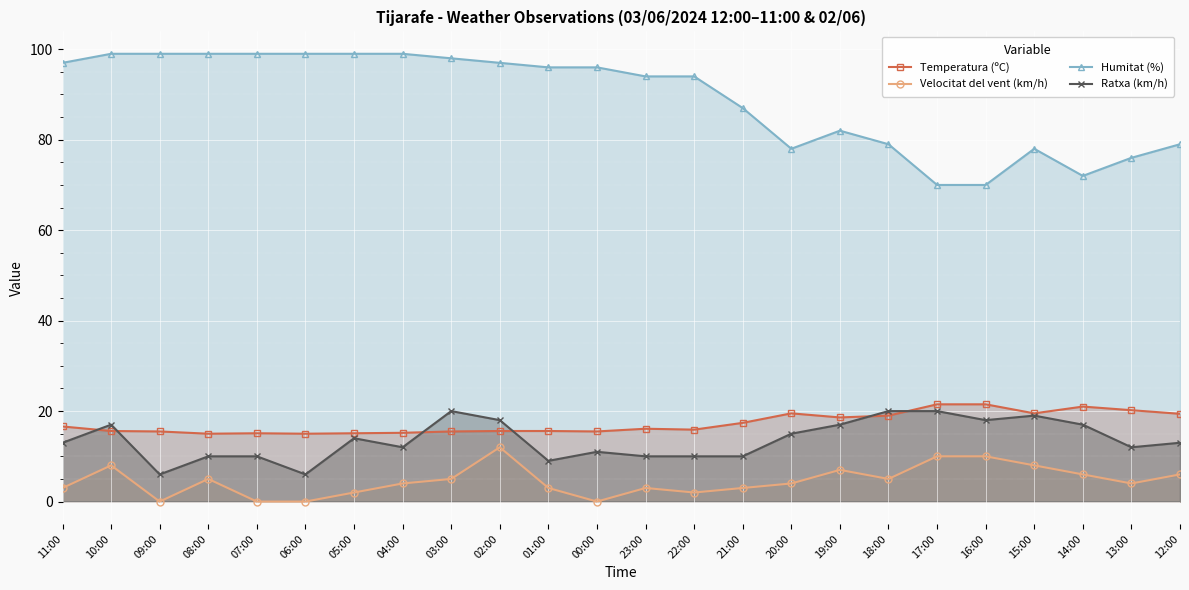

What is the average value of the Velocitat del vent (km/h) series?

4.6